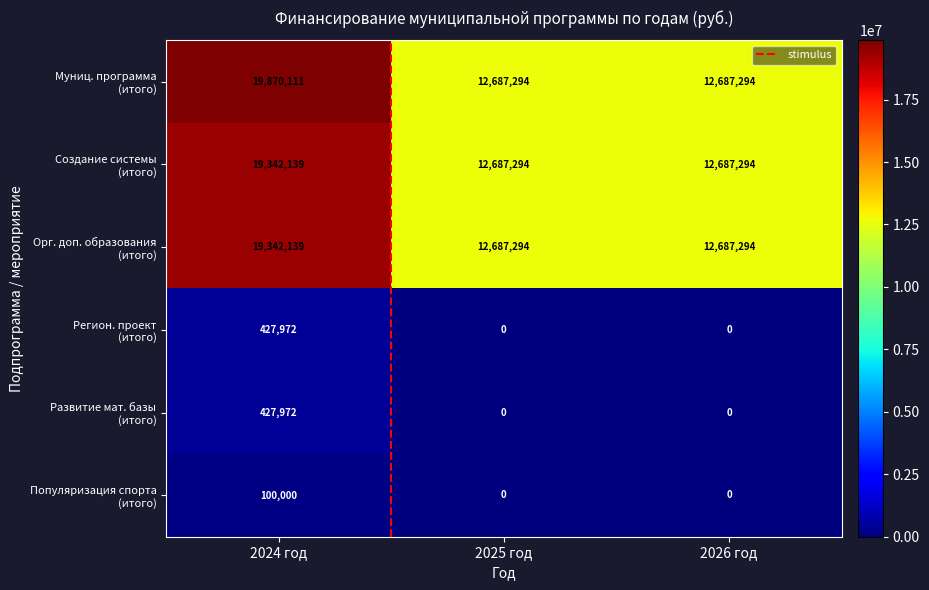

Which label corresponds to the largest value in the chart?

2024 год